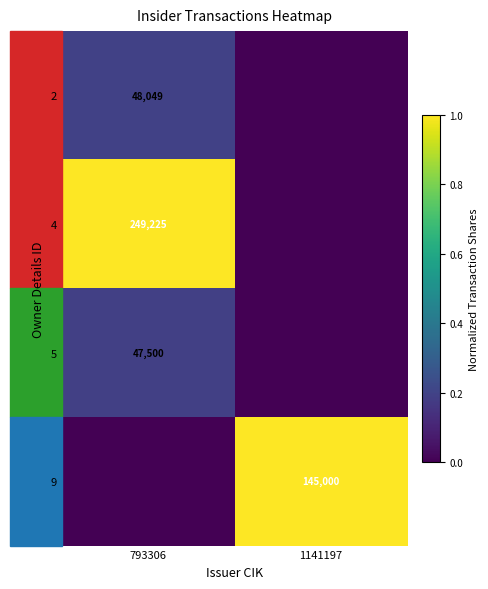

True or false: 5 has a value of 68344 at 793306.

False